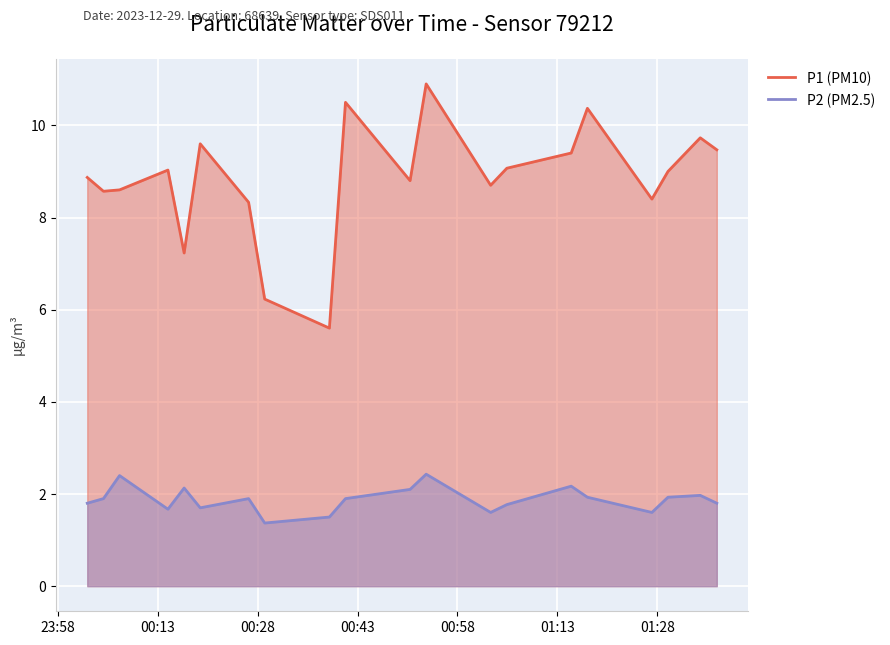

Rank the series by their average value, from lowest to highest.

P2 (PM2.5), P1 (PM10)